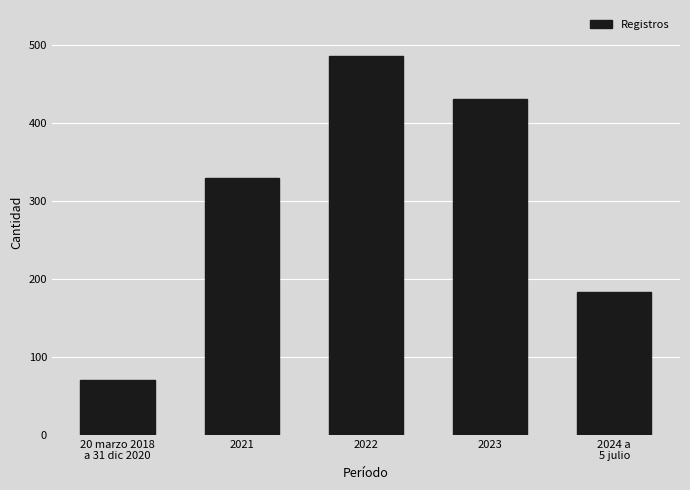

Are the bars grouped side by side (vs. stacked)?

No